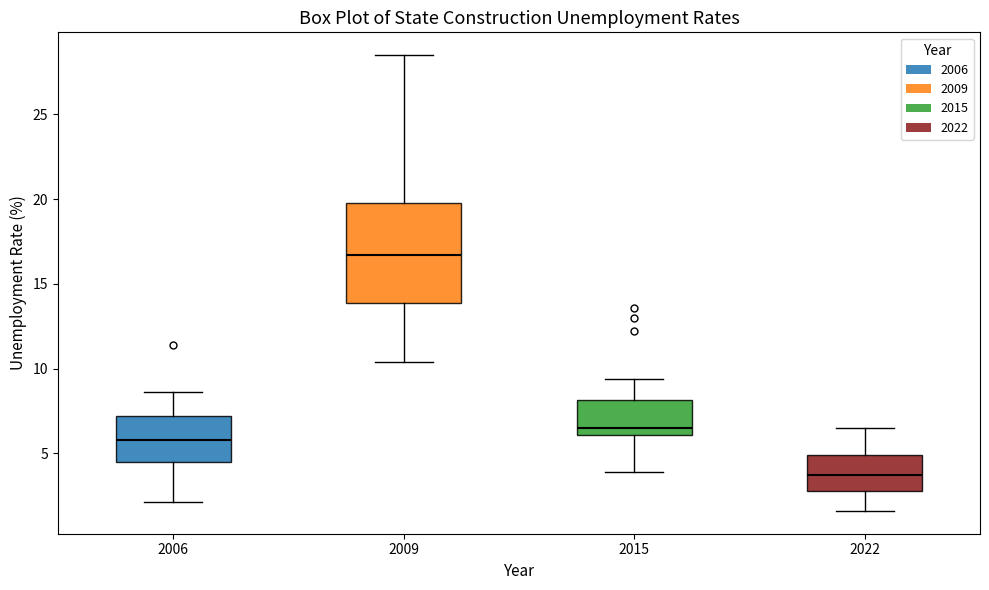

Which box has the highest median line?

2009